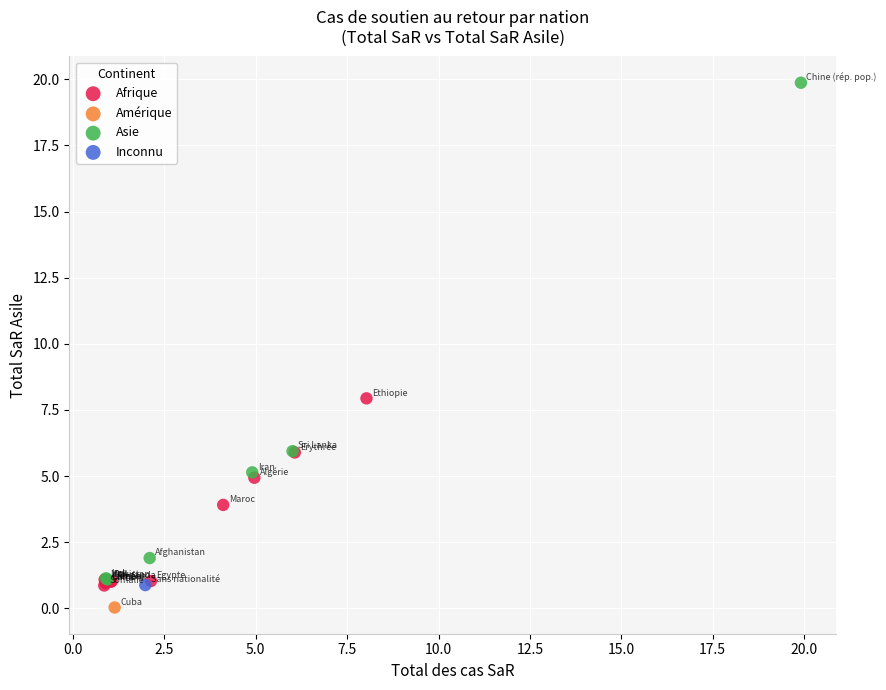

What are all the series names shown in the legend?

Afrique, Amérique, Asie, Inconnu